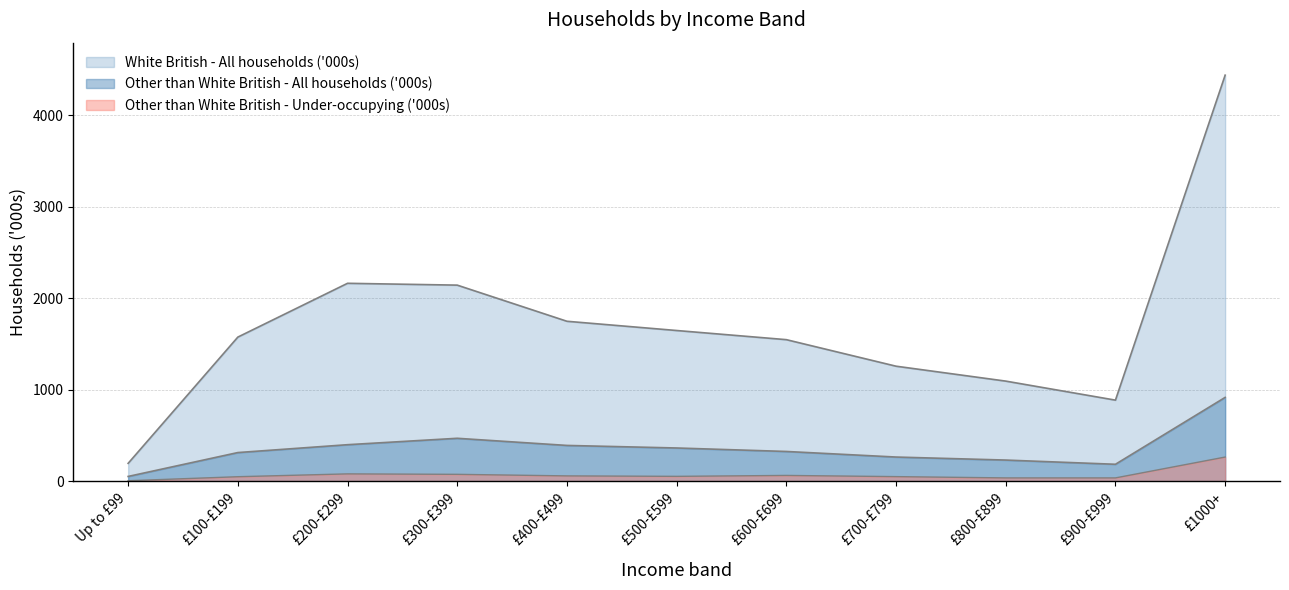

True or false: White British - All households ('000s) has more than 0 points higher than both neighbors.

True